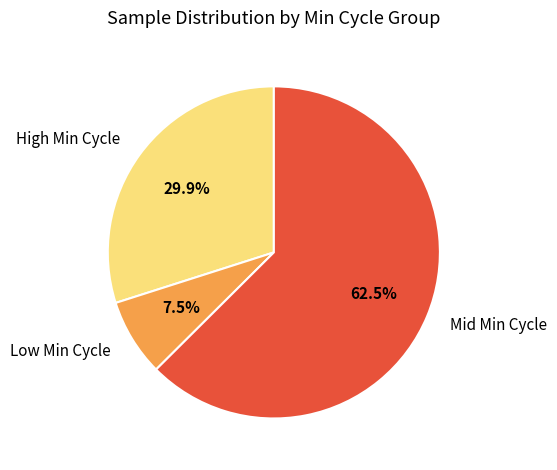

Which category has the smallest portion of the pie?

Low Min Cycle